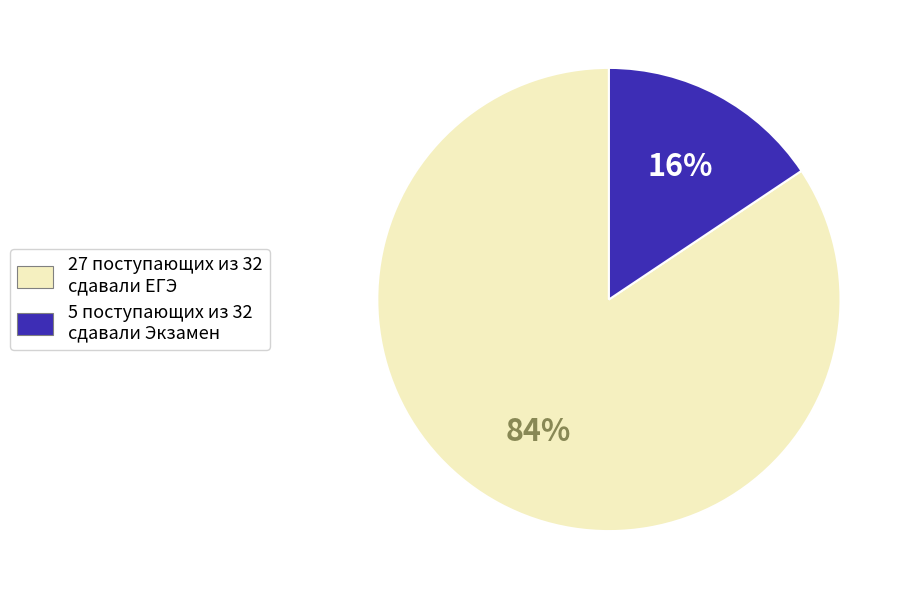

Is there any slice that represents more than half of the pie?

Yes